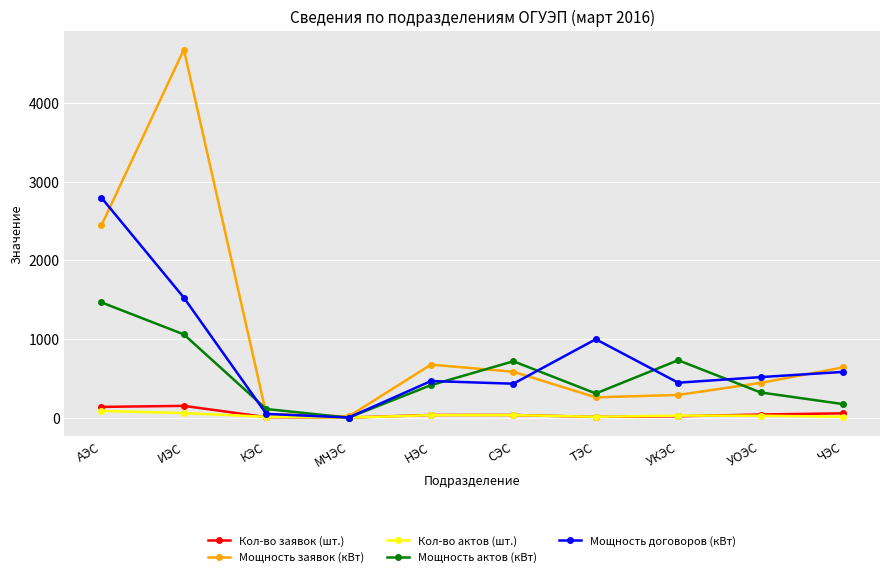

What is the average value of the Кол-во актов (шт.) series?

29.4